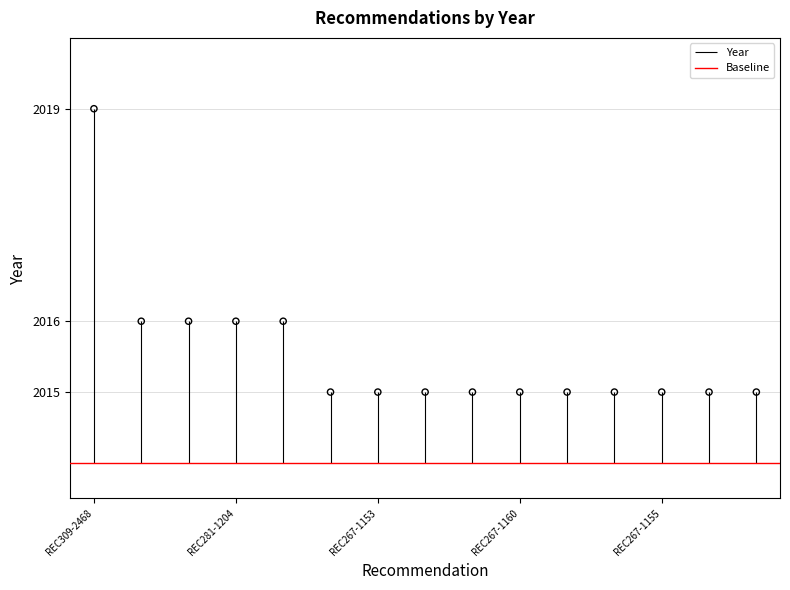

Approximately how many times larger is the value at REC267-1156 compared to REC267-1148?

1.0